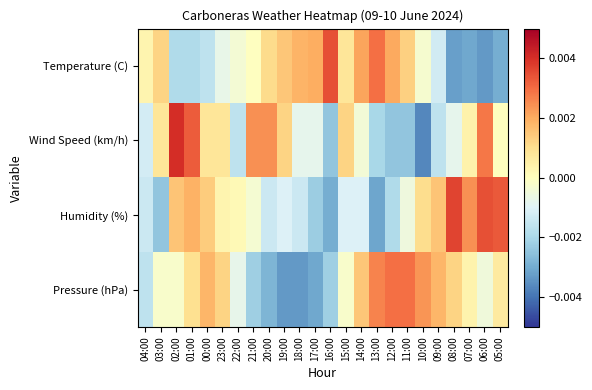

Which series changed the most between 03:00 and 20:00?

Pressure (hPa)